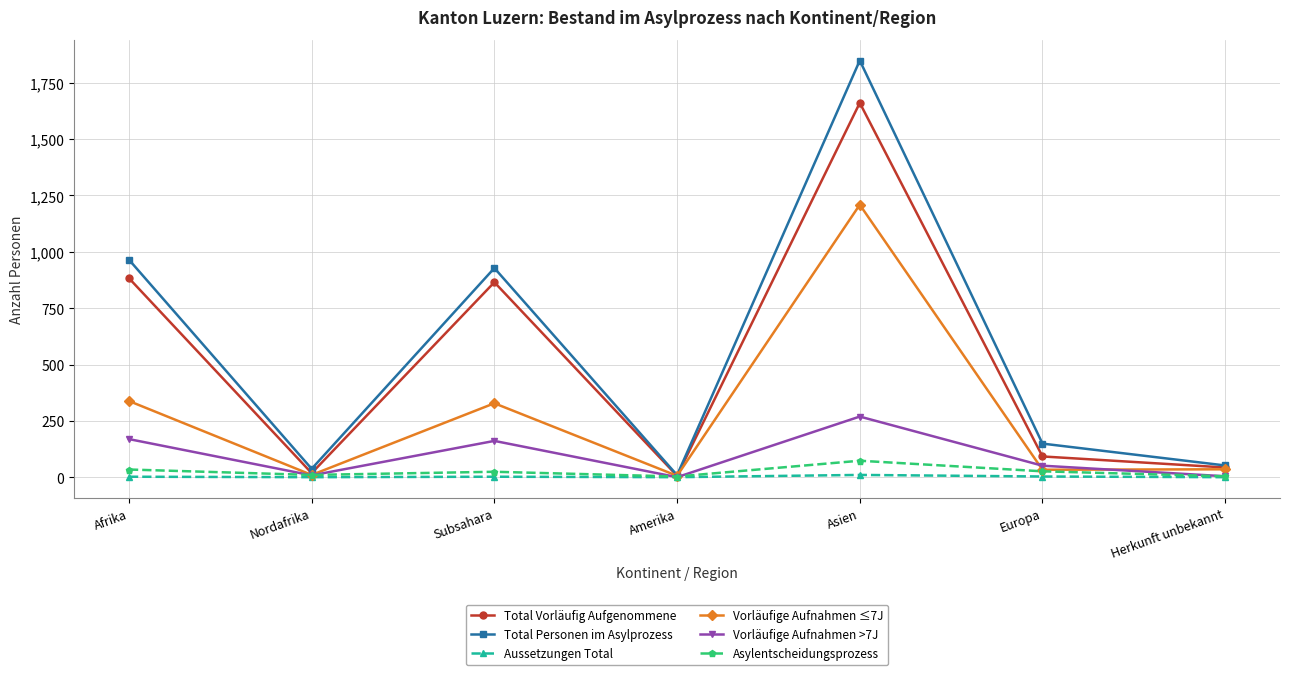

Which label corresponds to the largest value in the chart?

Asien